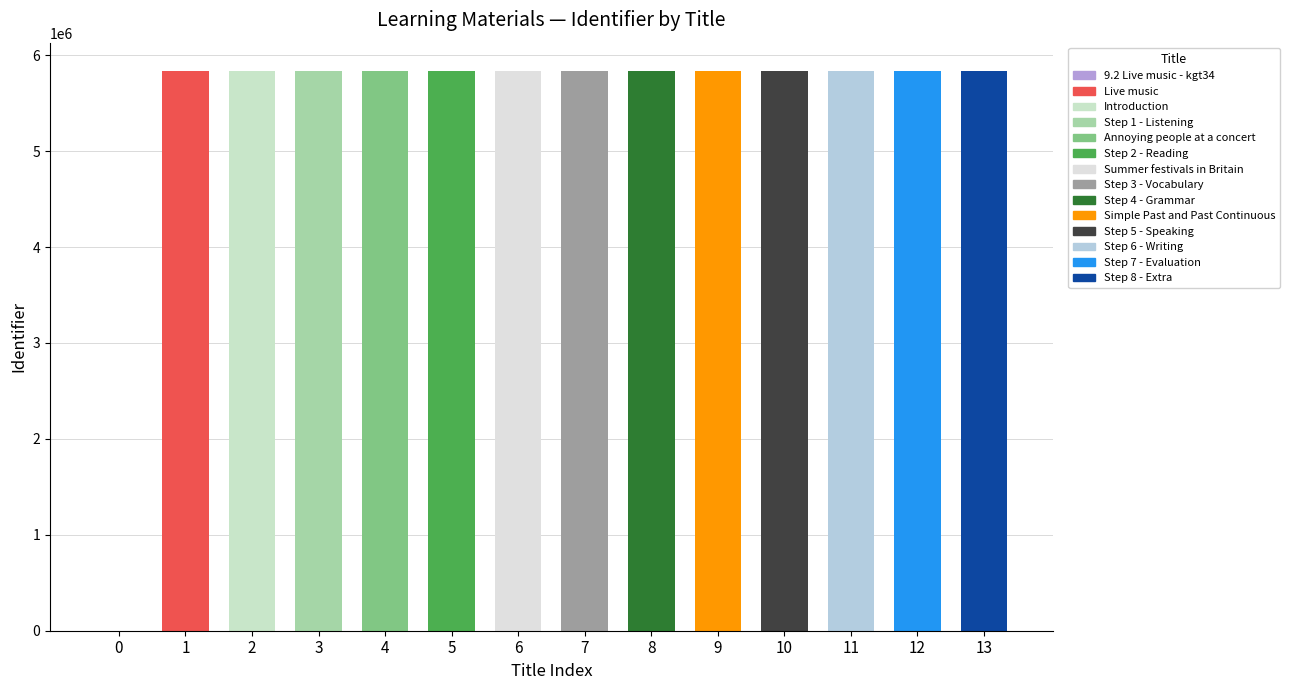

What is the label of the 3rd bar from the left?

Introduction